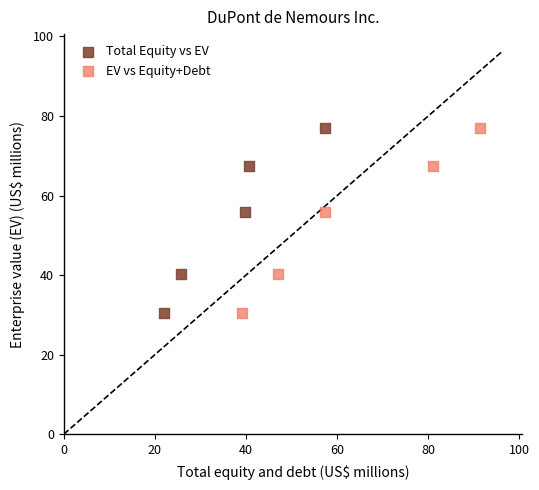

What are all the series names shown in the legend?

Total Equity vs EV, EV vs Equity+Debt